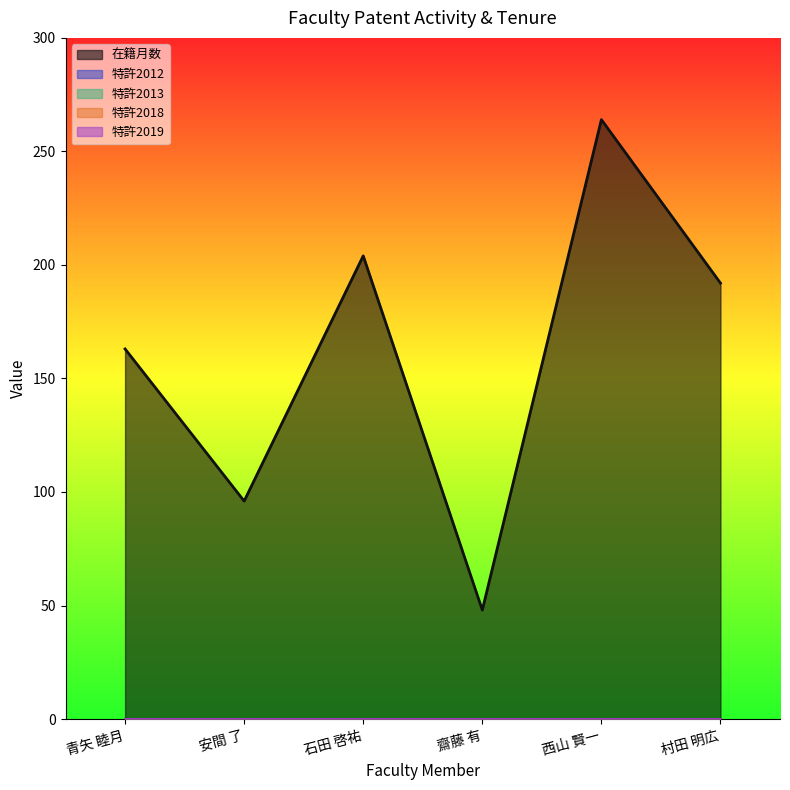

At which category is the sum across all series the highest?

西山 賢一